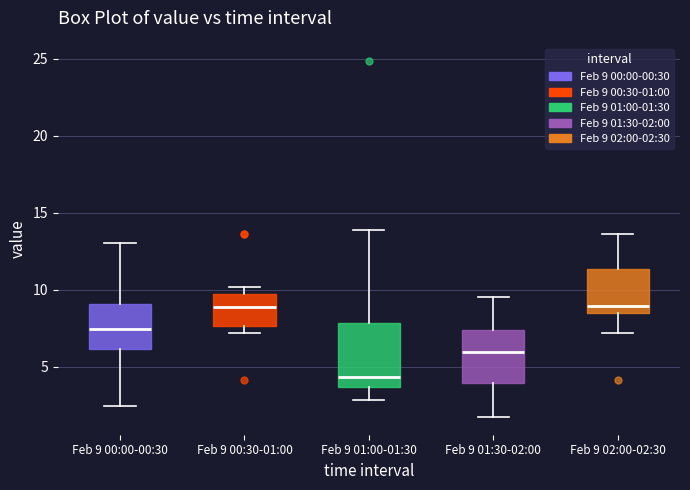

Reading left to right, read every box against the y-axis: the position of its median line, the range the box covers, and the ends of its whiskers. The values are not printed on the chart, so give them approximately, as read against the axis.

Feb 9 00:00-00:30: median 7.5, box 6.0 to 9.0, whiskers 2.5 to 13.0
Feb 9 00:30-01:00: median 9.0, box 7.5 to 9.5, whiskers 7.0 to 10.0
Feb 9 01:00-01:30: median 4.5, box 3.5 to 8.0, whiskers 3.0 to 14.0
Feb 9 01:30-02:00: median 6.0, box 4.0 to 7.5, whiskers 1.5 to 9.5
Feb 9 02:00-02:30: median 9.0, box 8.5 to 11.5, whiskers 7.0 to 13.5